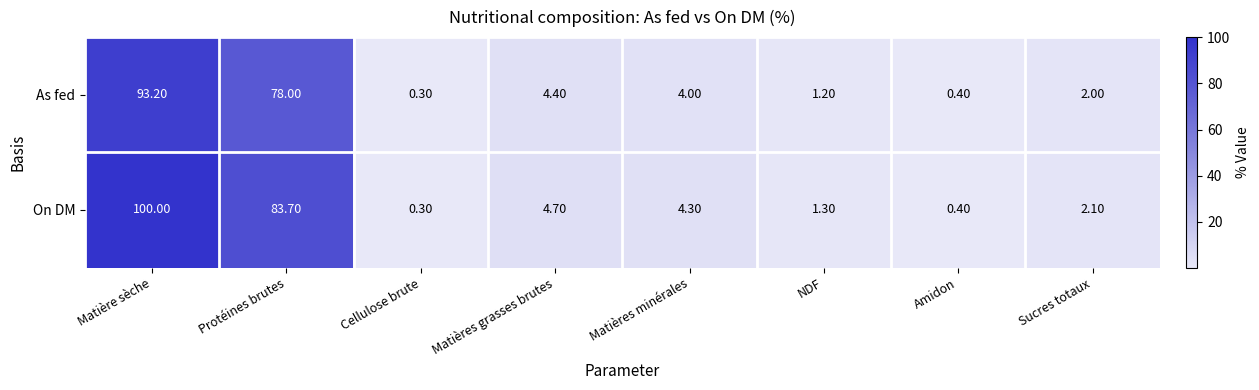

What is the total value across all series at Matière sèche?

193.2